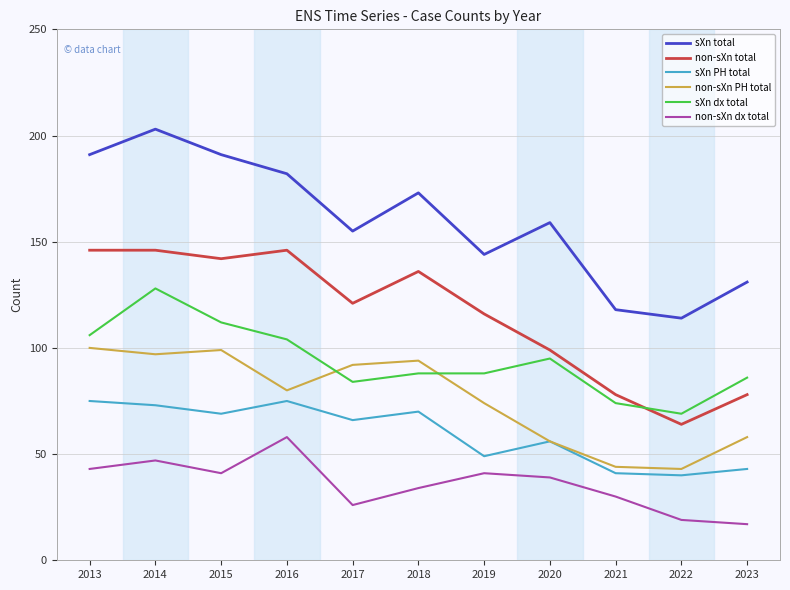

How many interior local valleys does the sXn total series have?

3